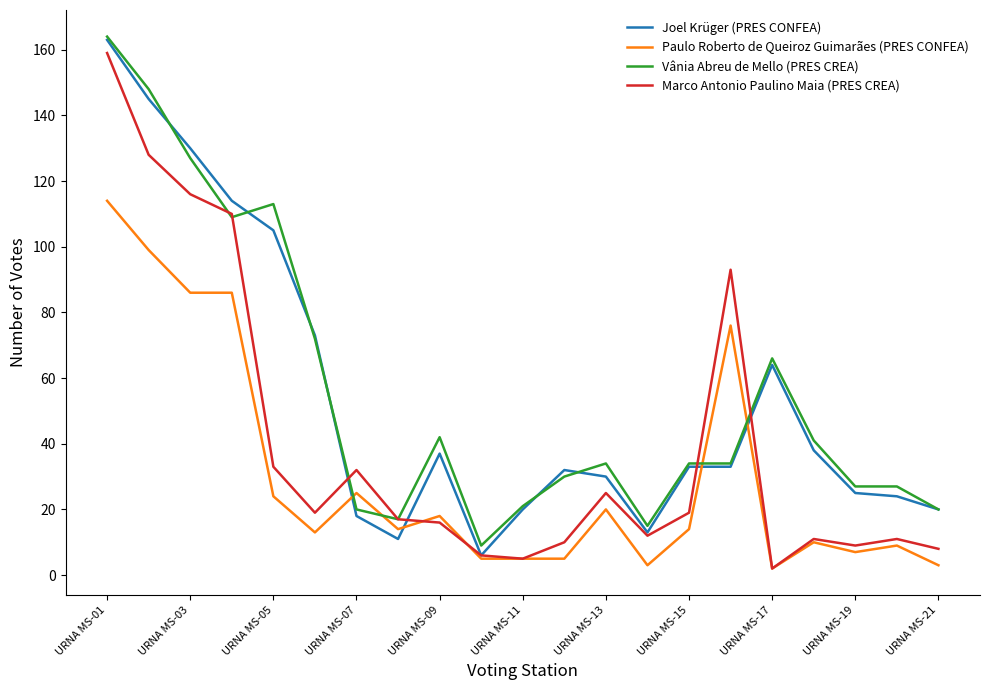

What is the minimum value for Joel Krüger (PRES CONFEA)?

6